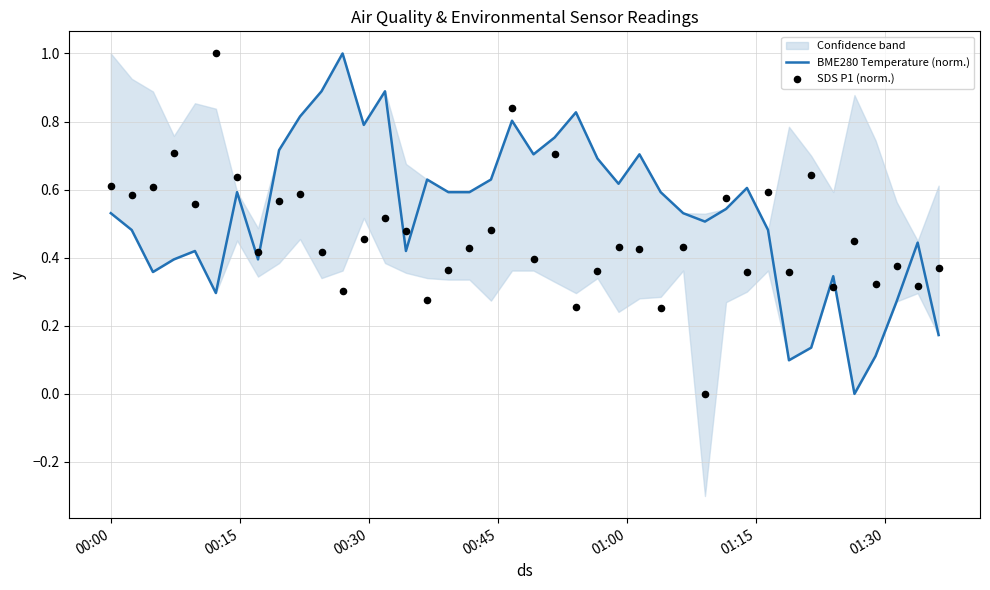

At how many categories does at least one series exceed 0?

40